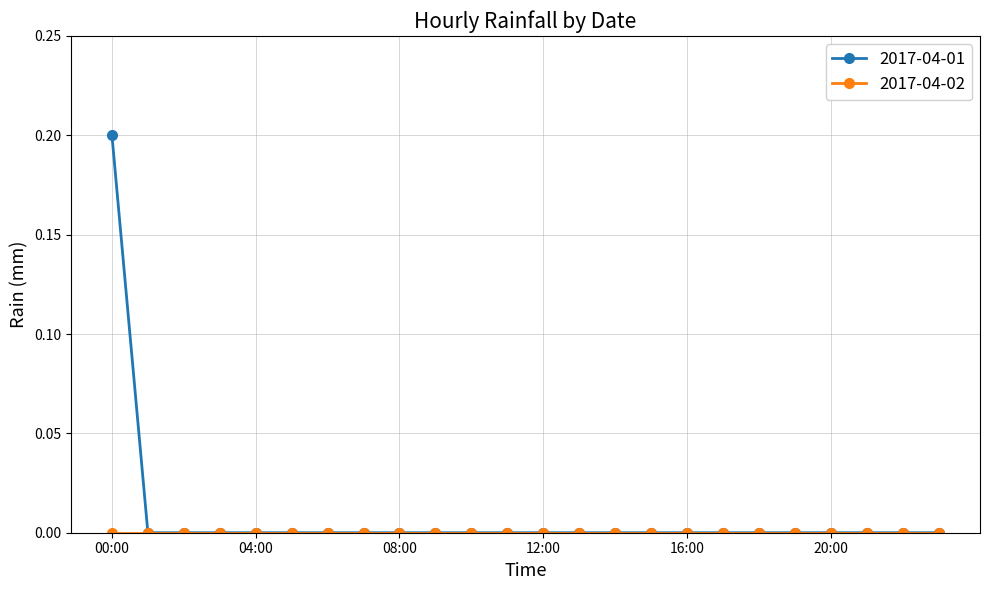

Which series has the largest range (max minus min)?

2017-04-01